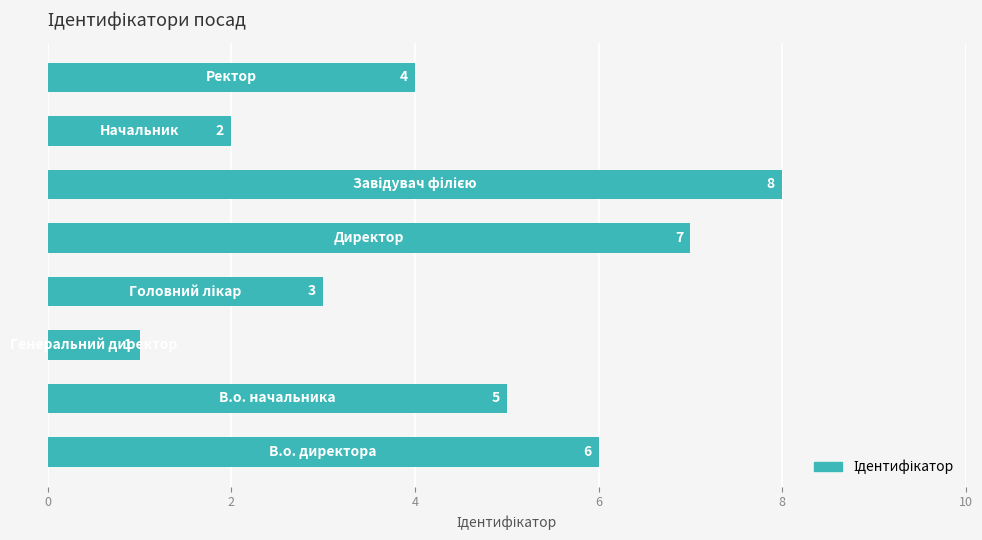

Are the bars grouped side by side (vs. stacked)?

No